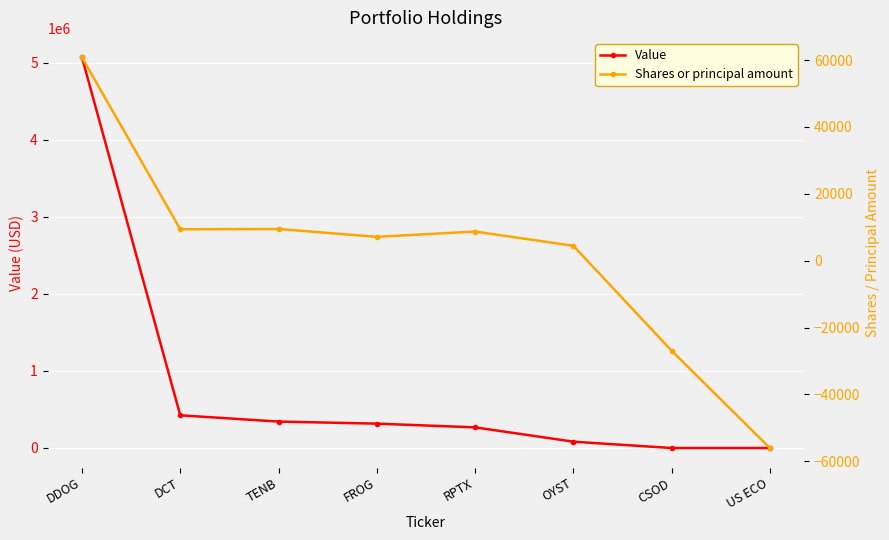

True or false: Value and Shares or principal amount intersect in this chart.

False